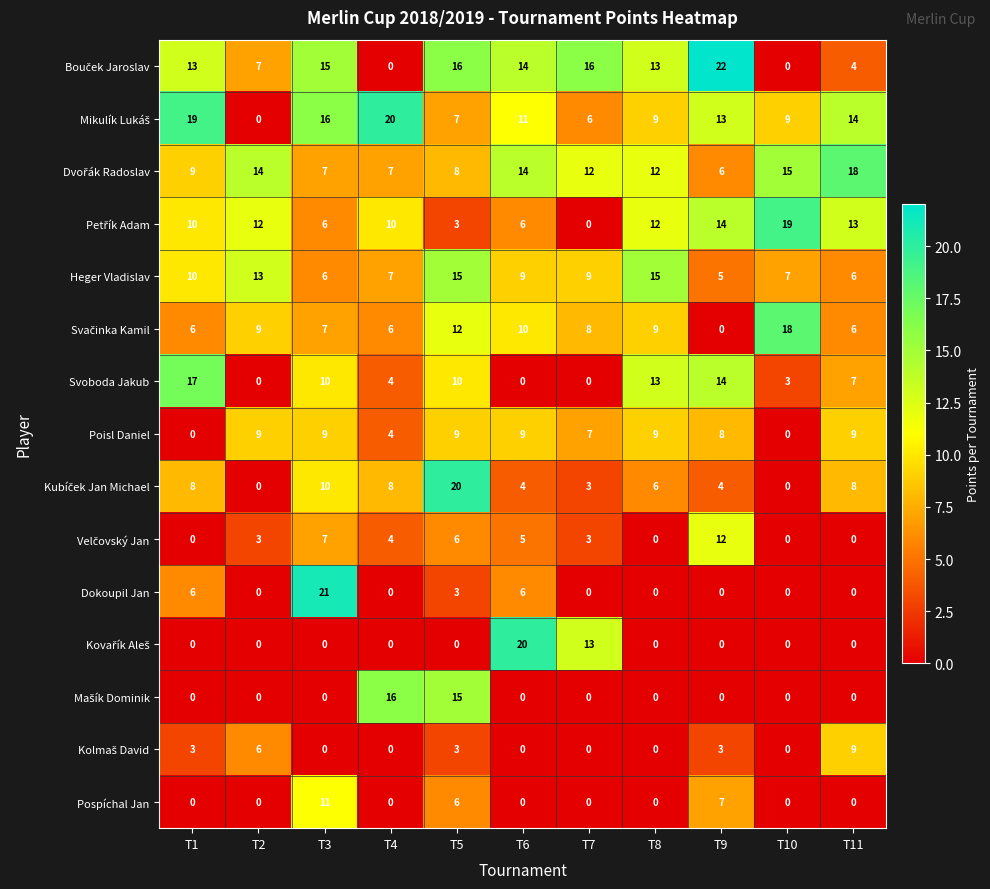

What is the sum of all Svoboda Jakub values?

78